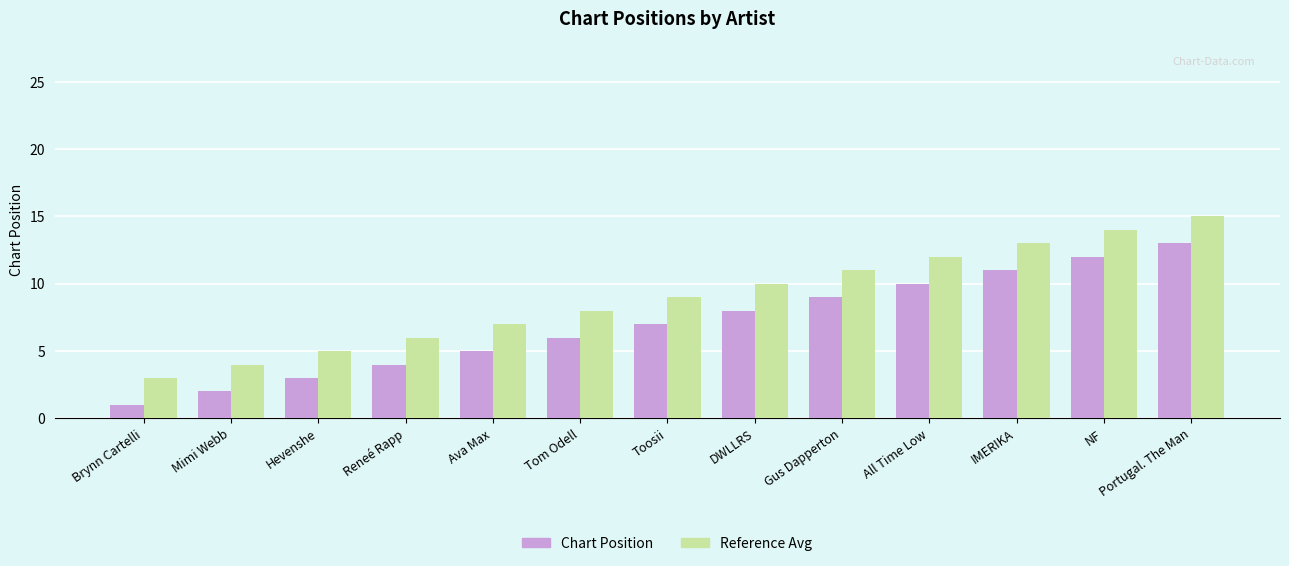

At Tom Odell, list the series in order from smallest to largest.

Chart Position, Reference Avg